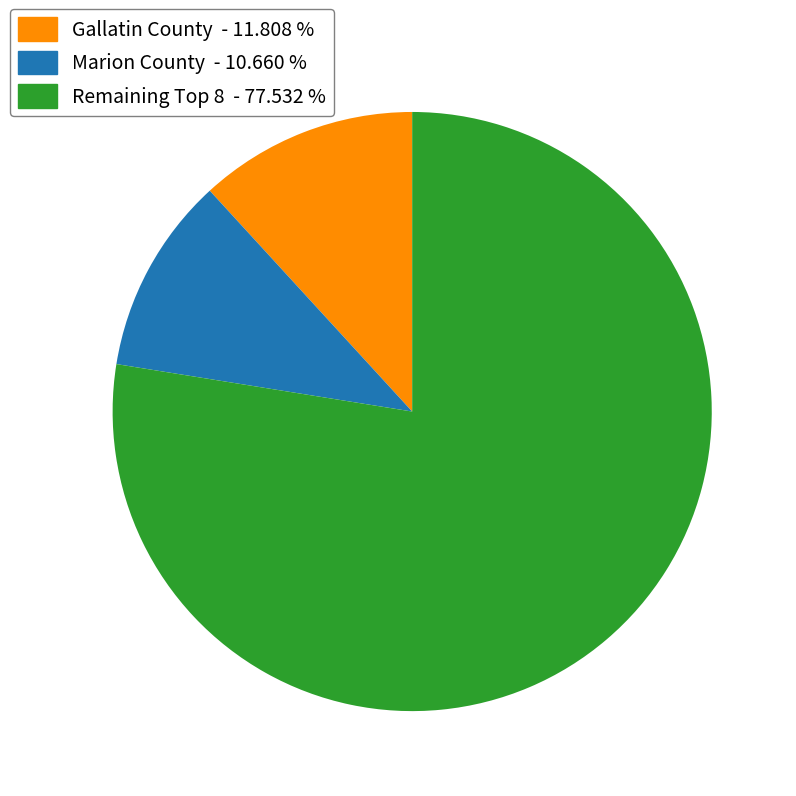

Is there any slice that represents more than half of the pie?

Yes